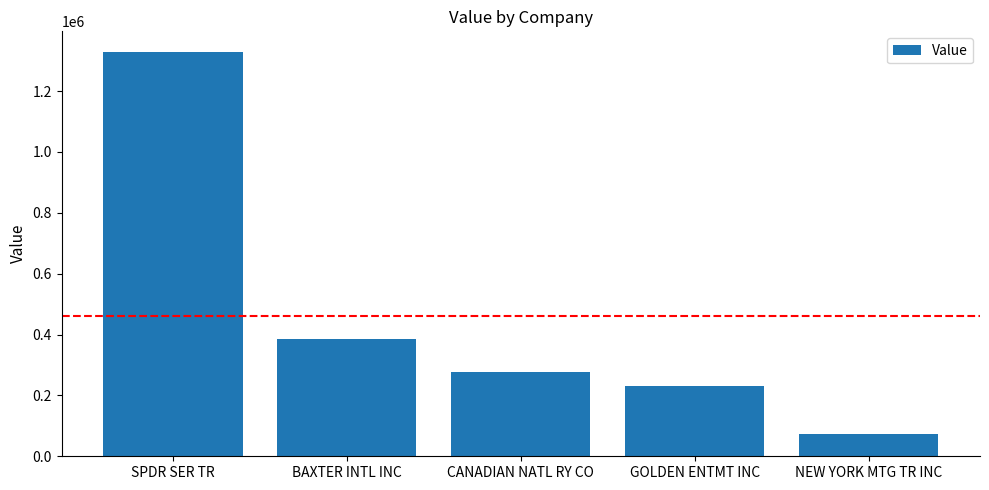

What is the label of the 5th bar from the left?

NEW YORK MTG TR INC